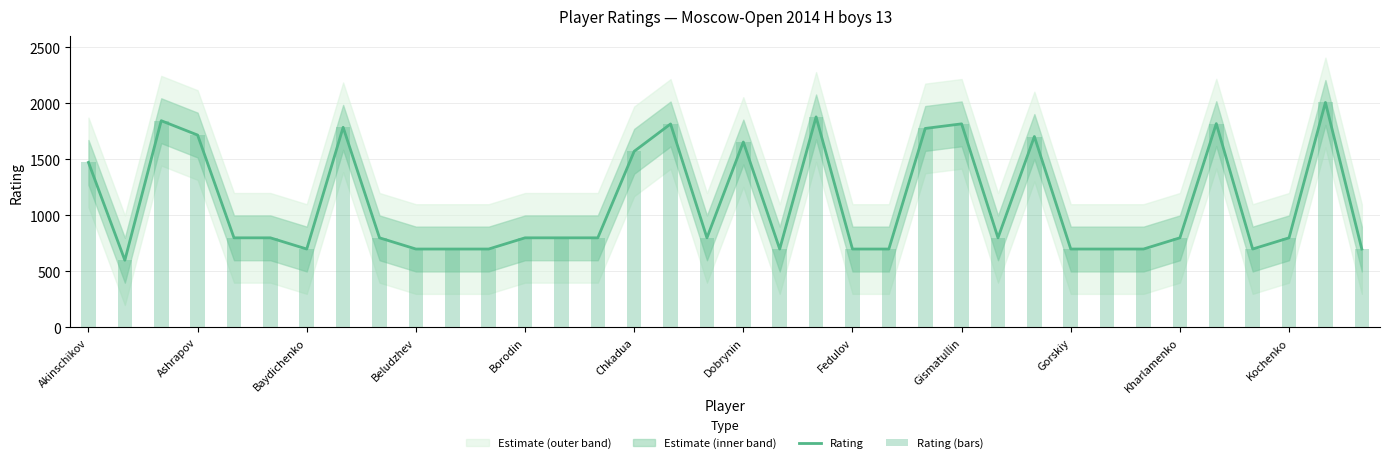

The value of Rating at Gorskiy is 700. True or false?

True